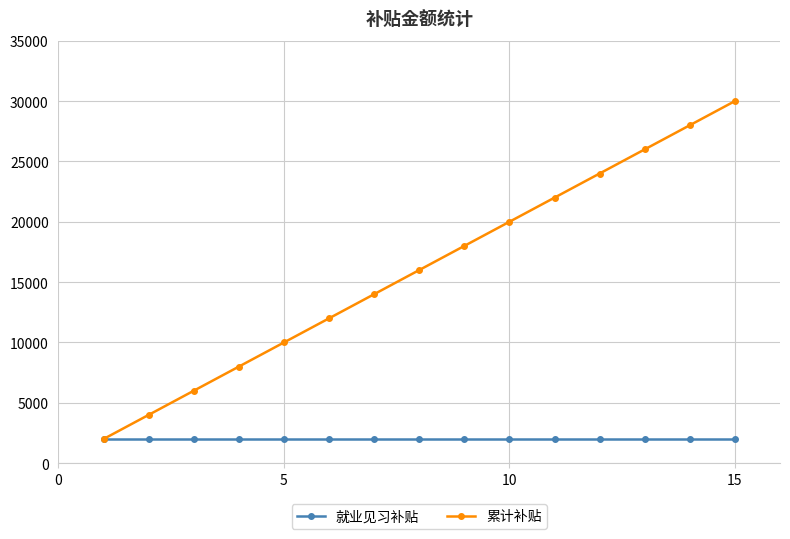

What is the average value of the 累计补贴 series?

16000